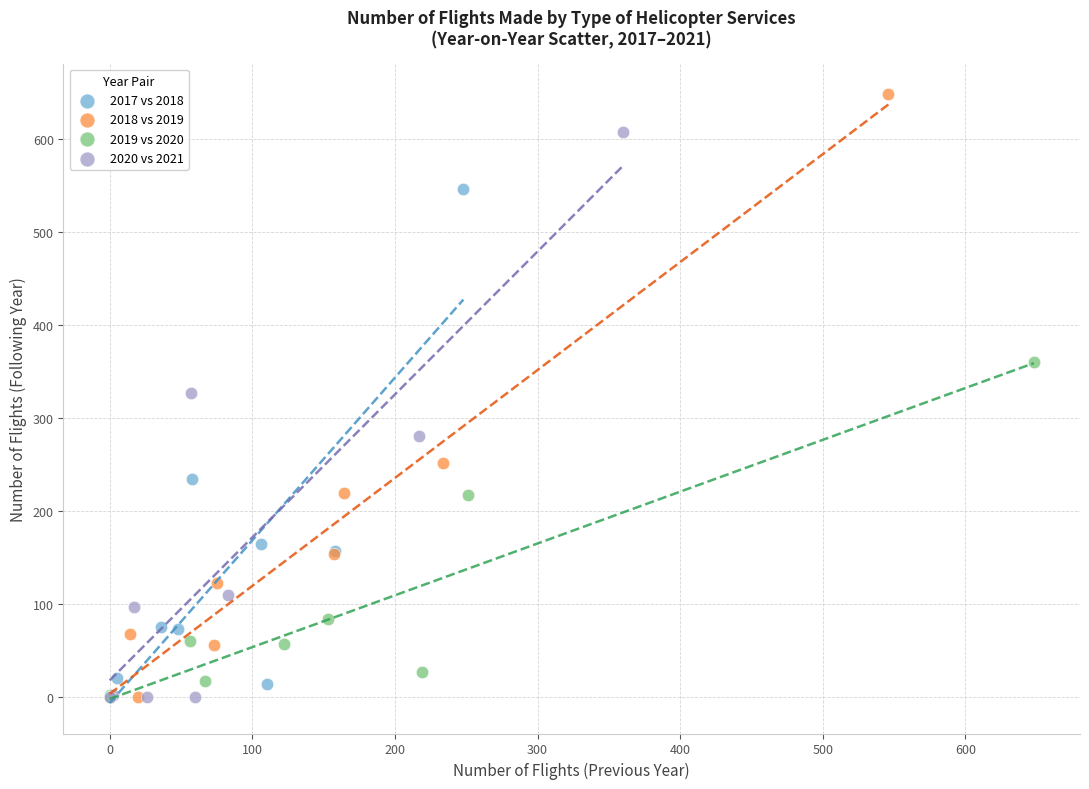

Which series has the widest spread of Y values?

2018 vs 2019